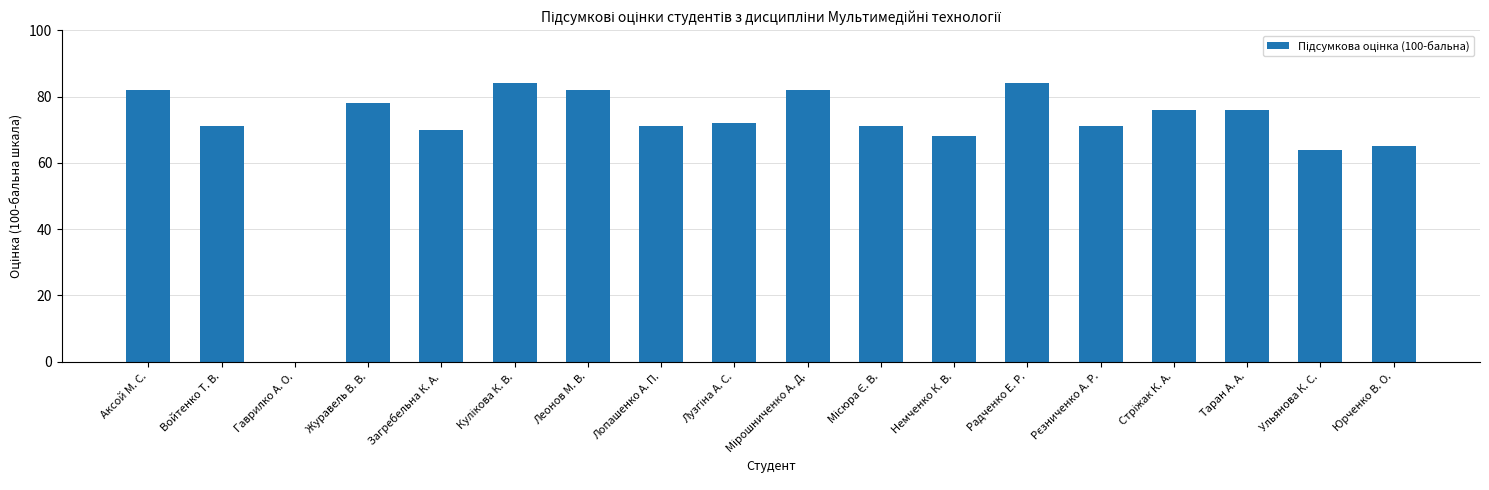

Approximately how many times larger is the value at Немченко К. В. compared to Таран А. А.?

0.9